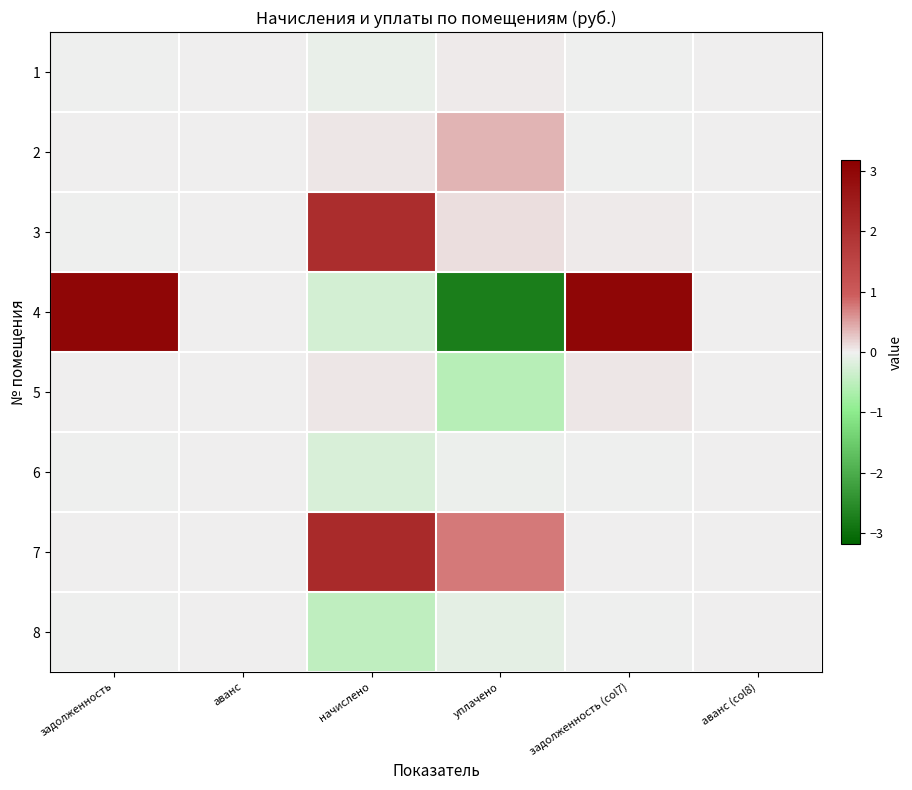

Which series has the widest spread of values?

4